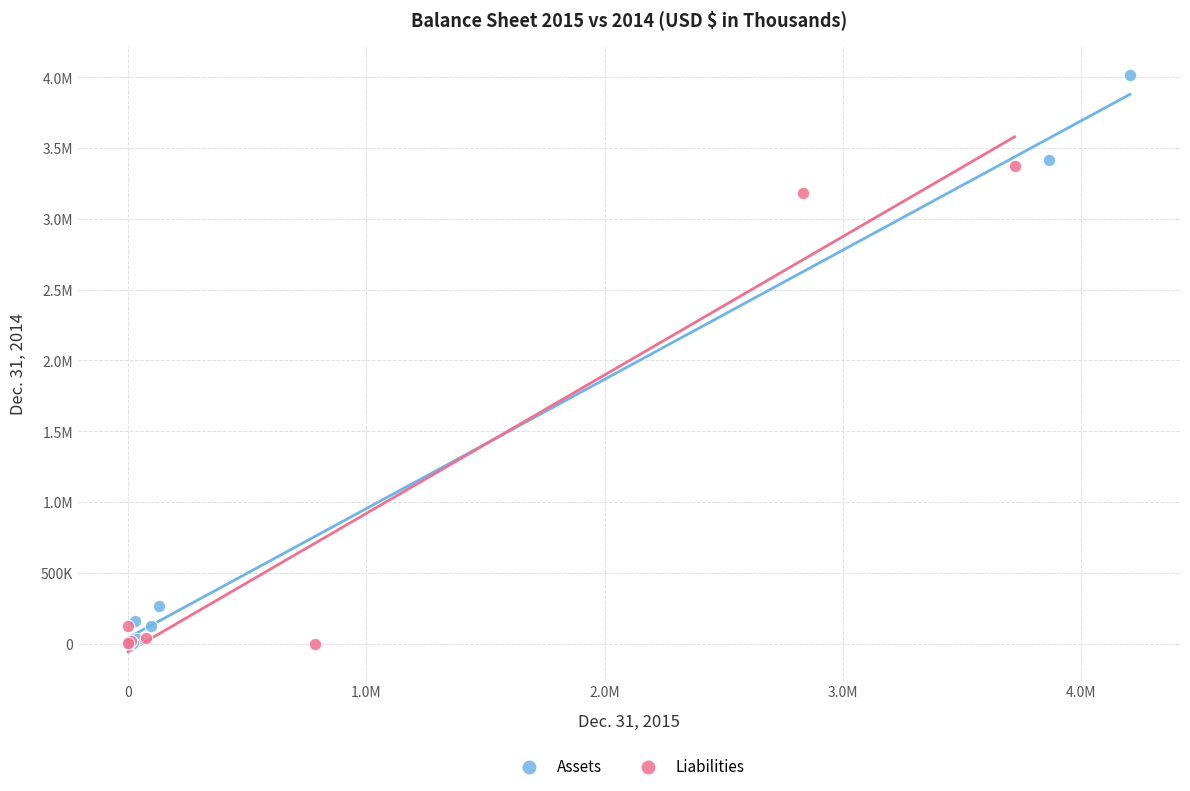

What are all the series names shown in the legend?

Assets, Liabilities